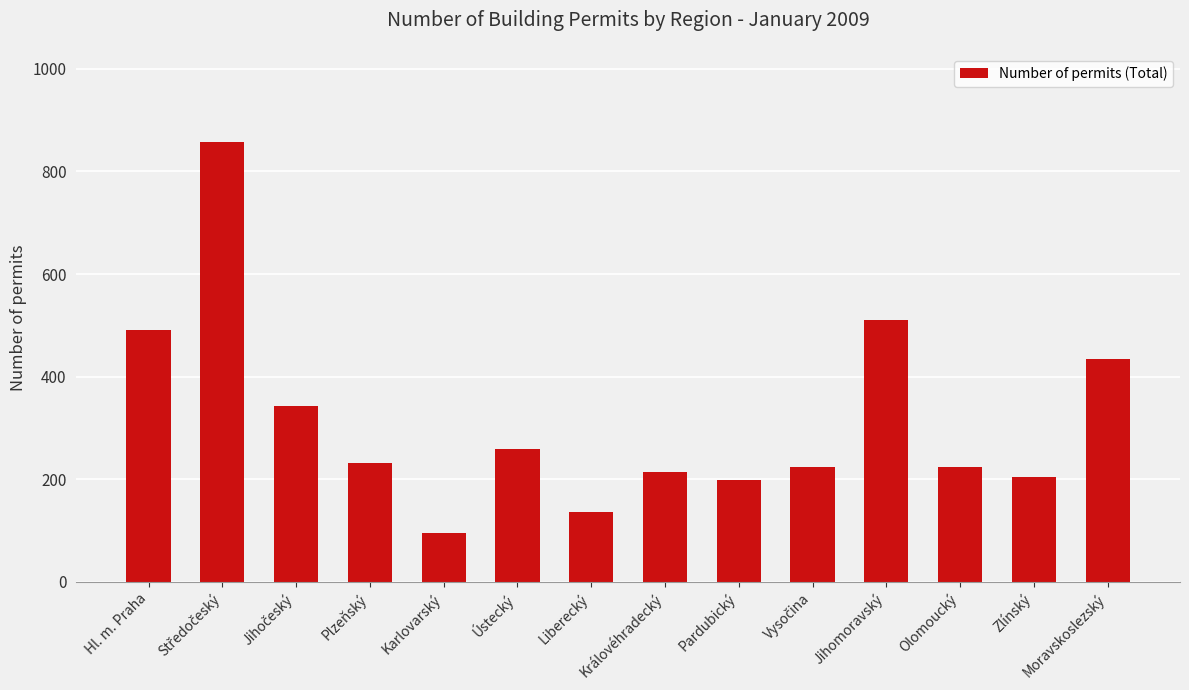

What is the label of the 7th bar from the right?

Královéhradecký